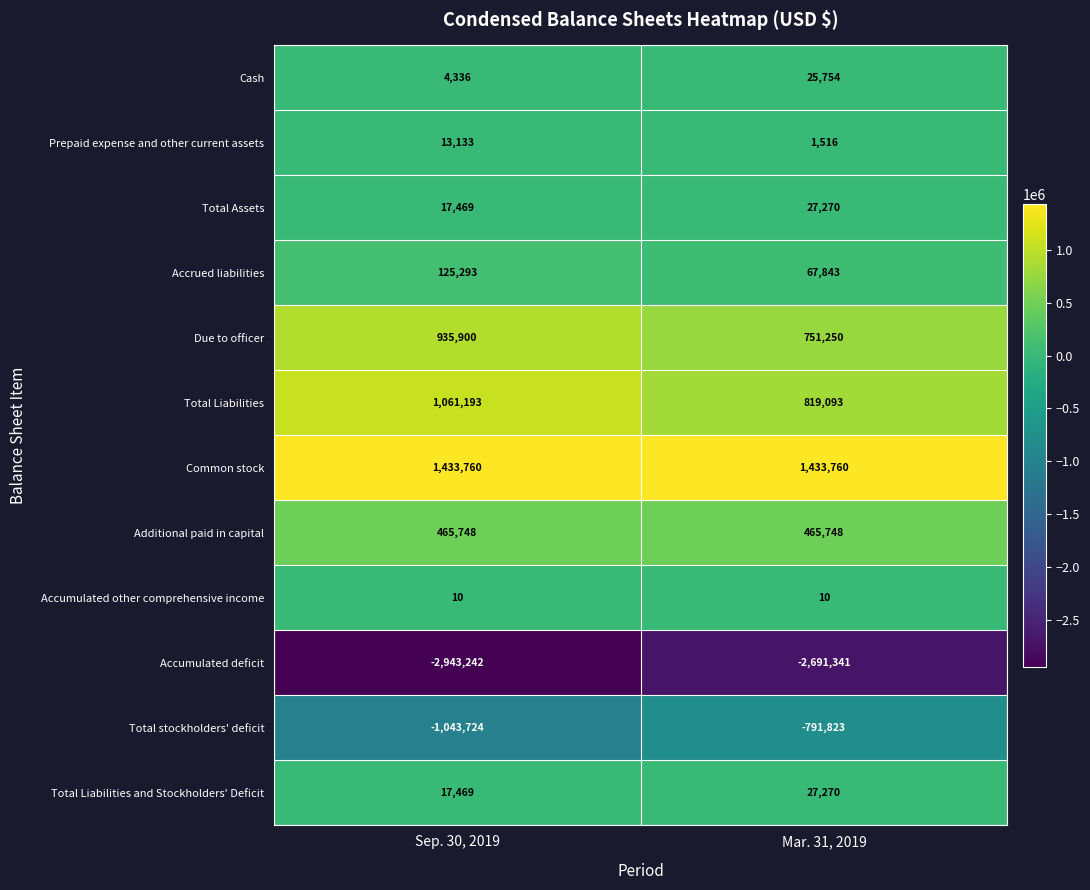

Is it true that Additional paid in capital equals 184017 at Mar. 31, 2019?

False